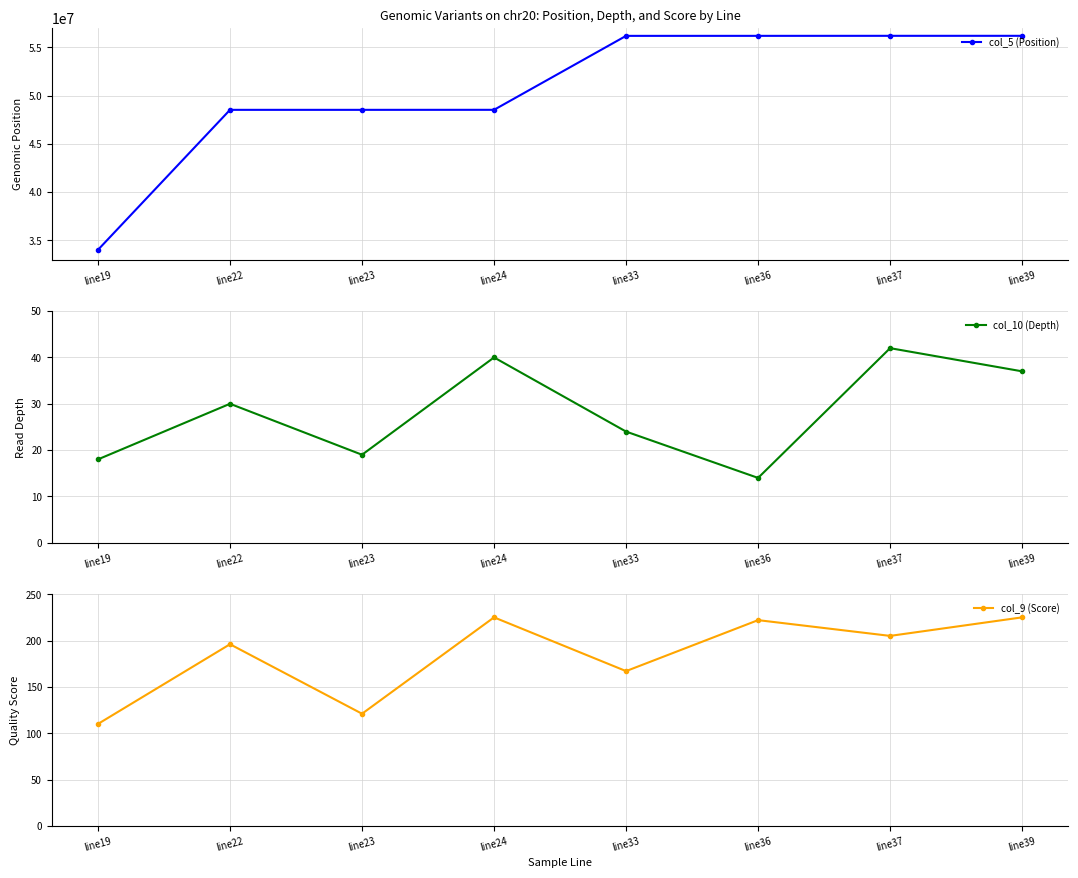

Rank the series by their maximum value, from lowest to highest.

col_10 (Depth), col_9 (Score), col_5 (Position)